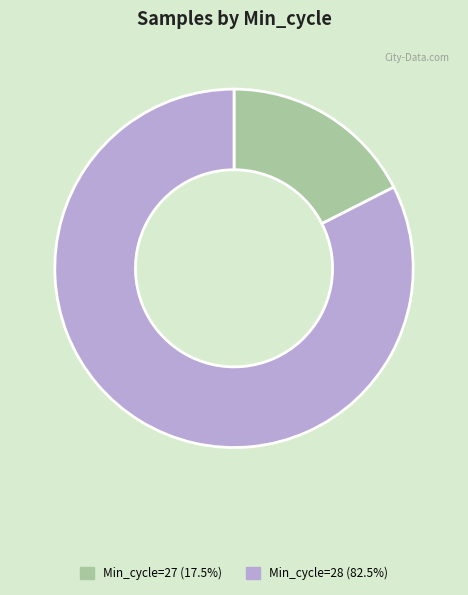

Is there a majority slice in this chart?

Yes